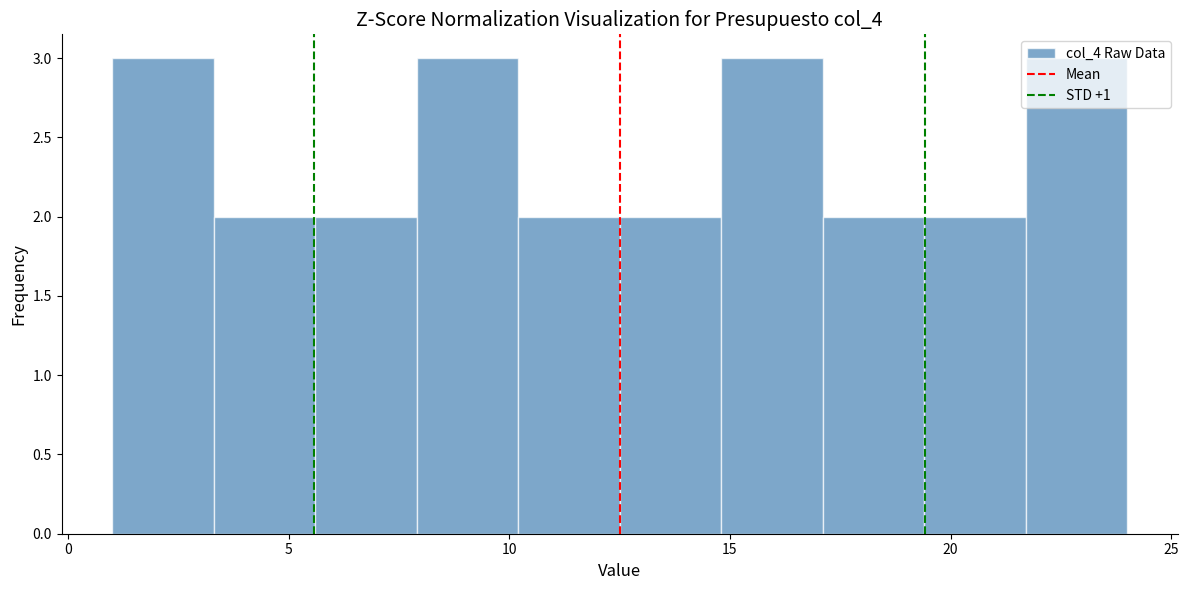

Reading left to right, transcribe this chart: for each bar, give the range it covers on the x-axis and its height. Neither the bar edges nor the heights are printed on the chart, so give them approximately, as read against the axes.

1.0 to 3.3: 3
3.3 to 5.6: 2
5.6 to 7.9: 2
7.9 to 10.2: 3
10.2 to 12.5: 2
12.5 to 14.8: 2
14.8 to 17.1: 3
17.1 to 19.4: 2
19.4 to 21.7: 2
21.7 to 24.0: 3